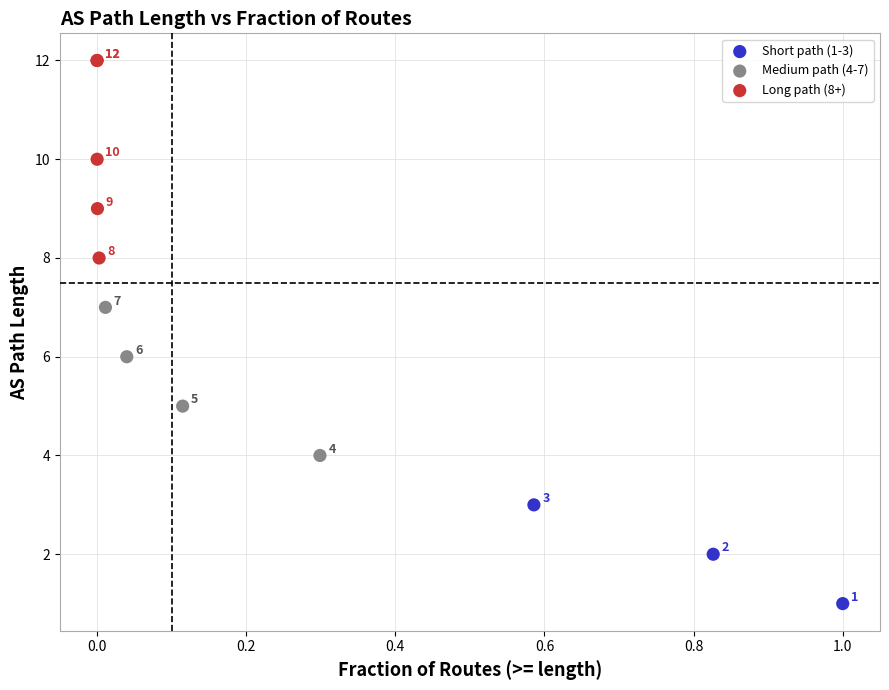

Which series has the largest Y range (max minus min)?

Long path (8+)